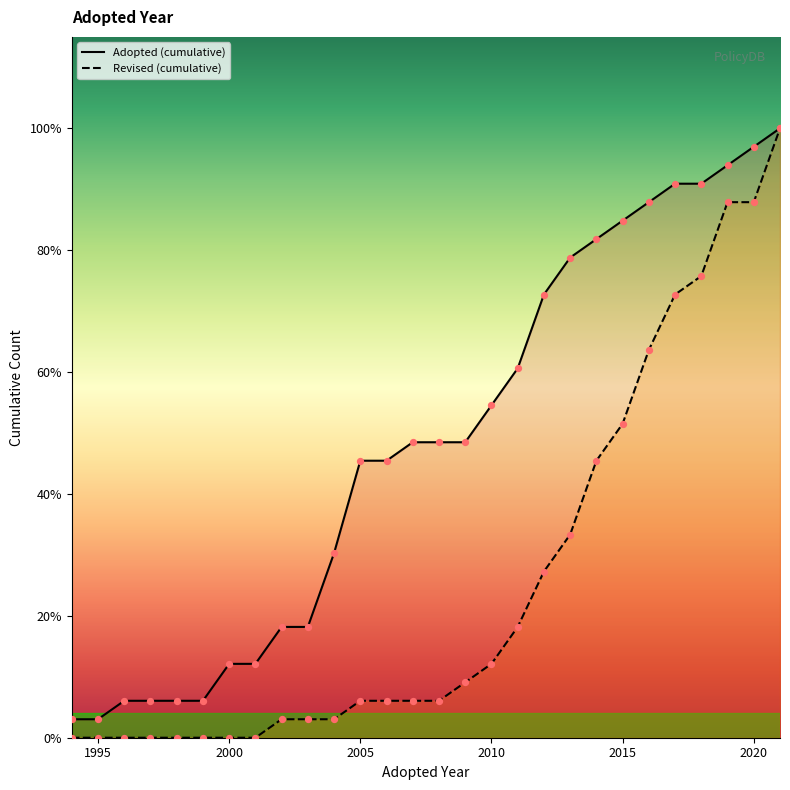

Which series contains the highest Y value?

Adopted